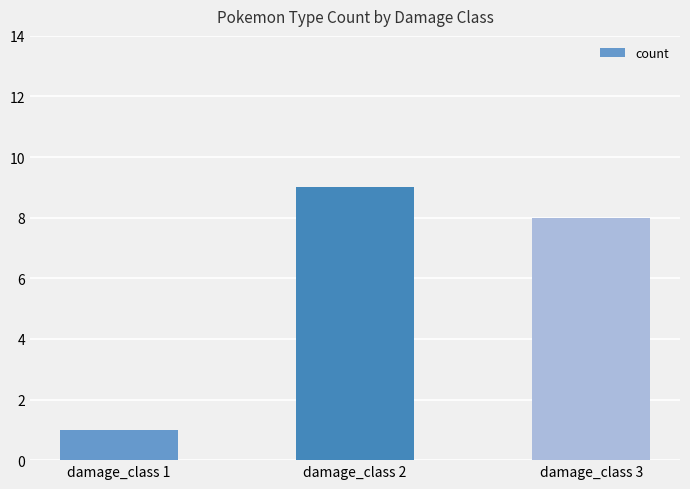

What is the maximum value shown in the chart?

9